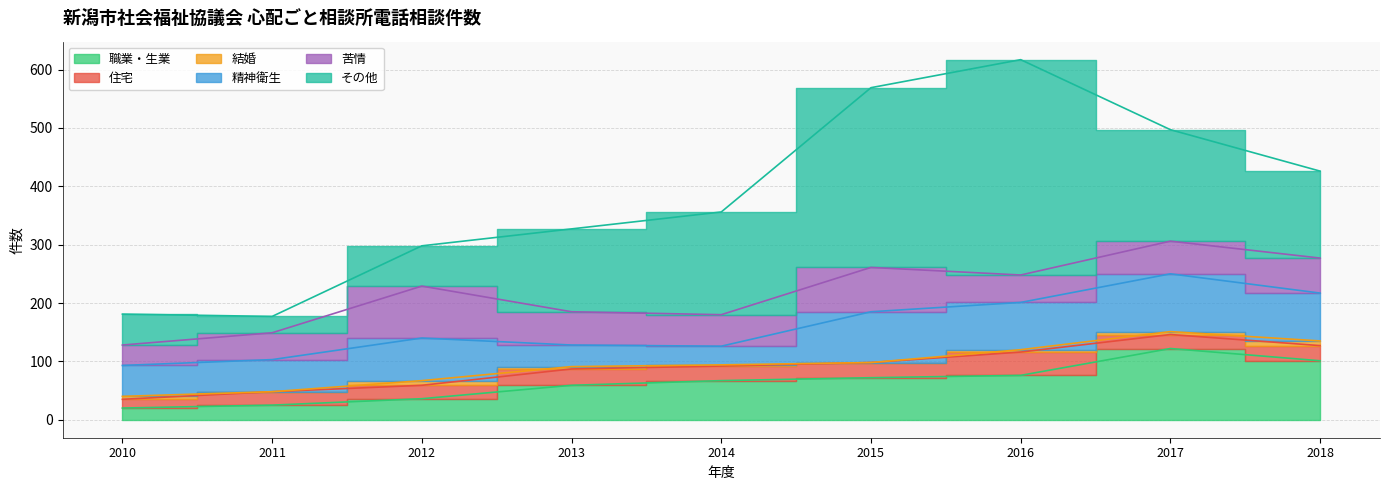

What is the sum of all 苦情 values?

520